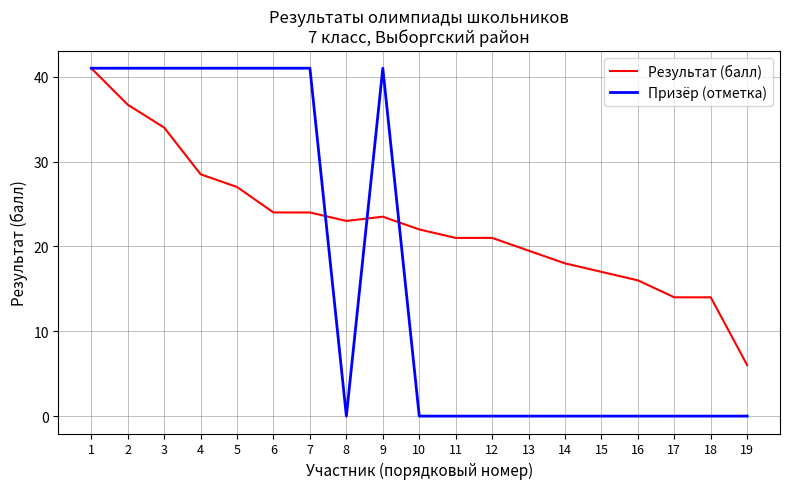

List the series in order of their overall mean, lowest first.

Призёр (отметка), Результат (балл)